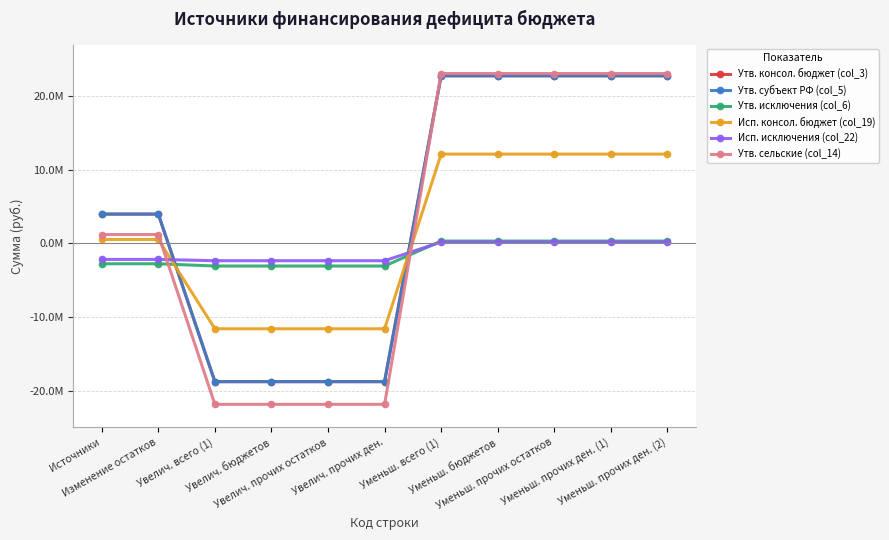

What are all the series names shown in the legend?

Утв. консол. бюджет (col_3), Утв. субъект РФ (col_5), Утв. исключения (col_6), Исп. консол. бюджет (col_19), Исп. исключения (col_22), Утв. сельские (col_14)